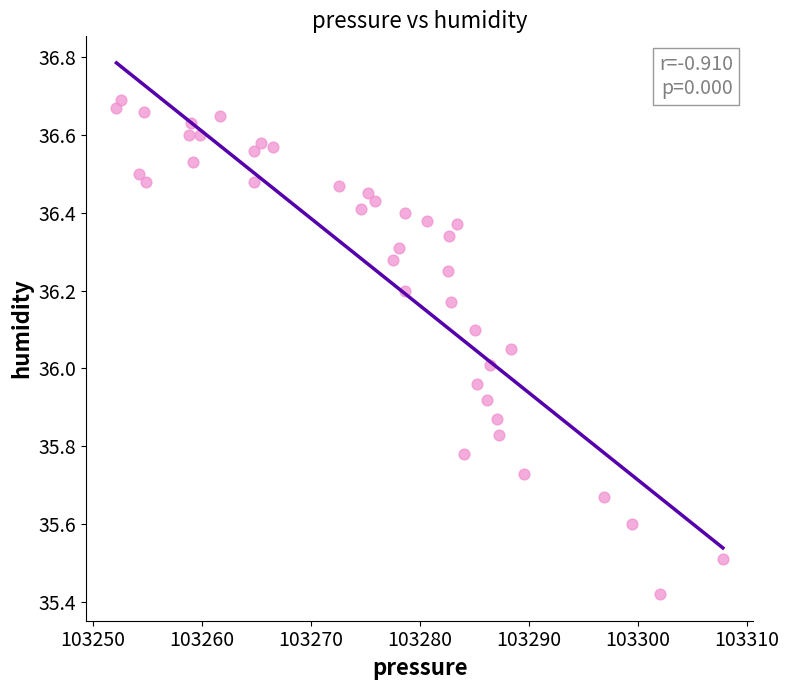

What is the range of X values (max minus min)?

55.6